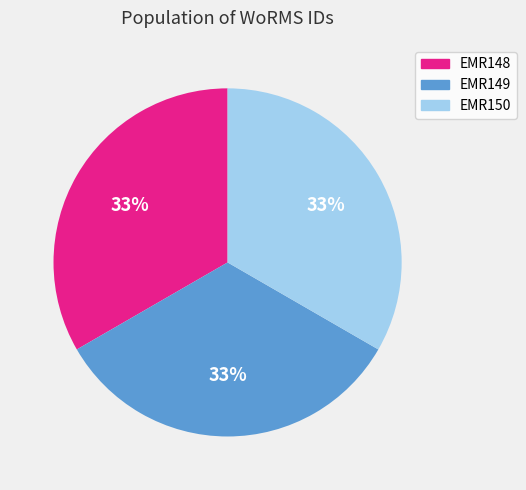

To the nearest percent, what is the average slice percentage?

33%